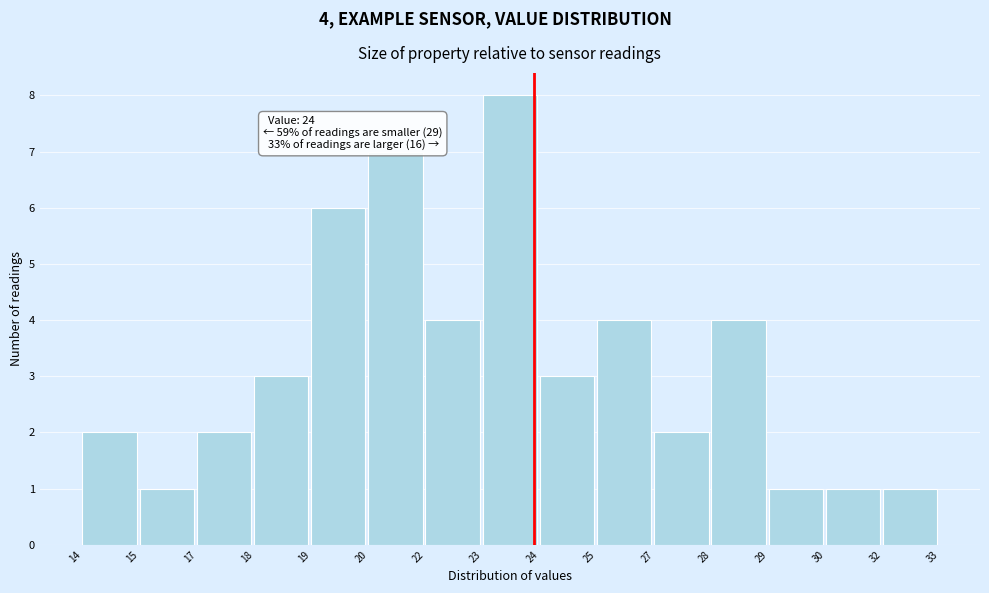

Reading left to right, transcribe all the data shown in this chart.

14=2	15=1	17=2	18=3	19=6	20=7	22=4	23=8	24=3	25=4	27=2	28=4	29=1	30=1	32=1